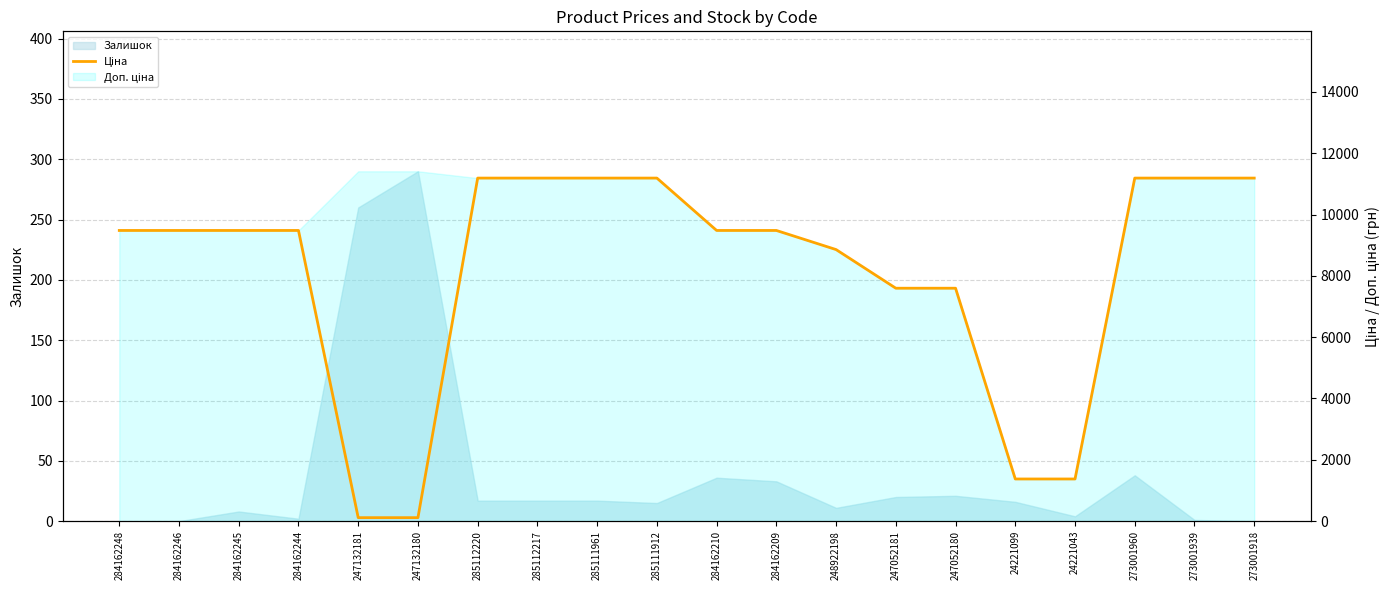

Reading right to left, transcribe all the data shown in this chart.

11188.2	11188.2	11188.2	1375.4	1375.4	7596.5	7596.5	8856.7	9480.1	9480.1	11188.2	11188.2	11188.2	11188.2	114.1	114.1	9480.1	9480.1	9480.1	9480.1